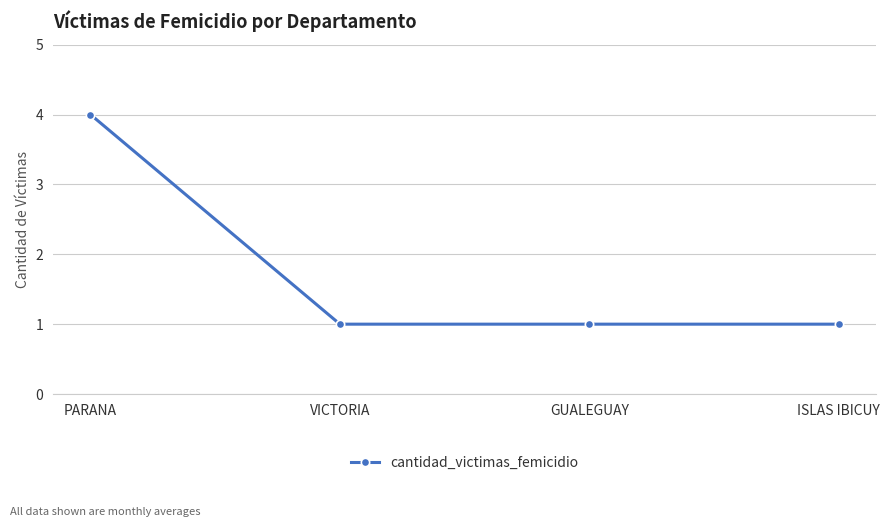

Between PARANA and VICTORIA, which is larger?

PARANA